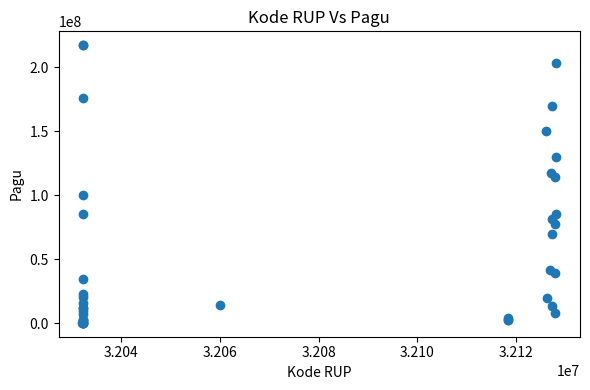

What Y value in the scatter plot is closest to 108830000?

114296000